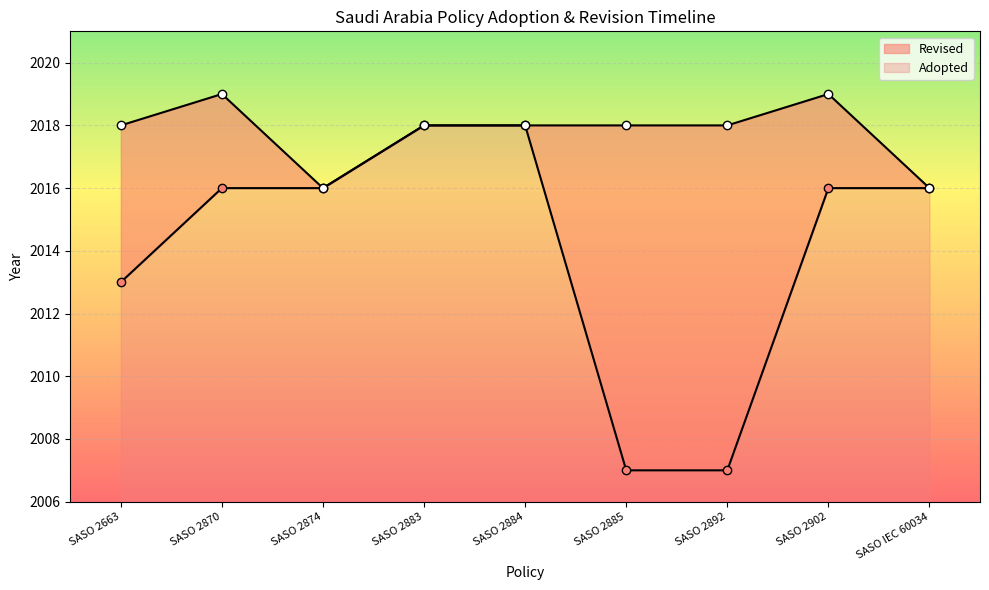

Count the values in the range 2013 to 2016.

5